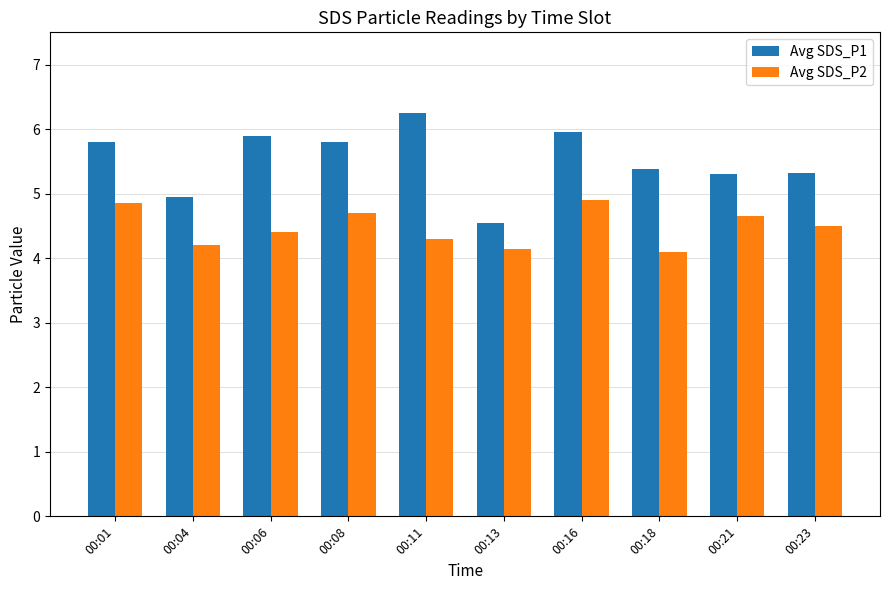

Which series has the largest total across all categories?

Avg SDS_P1